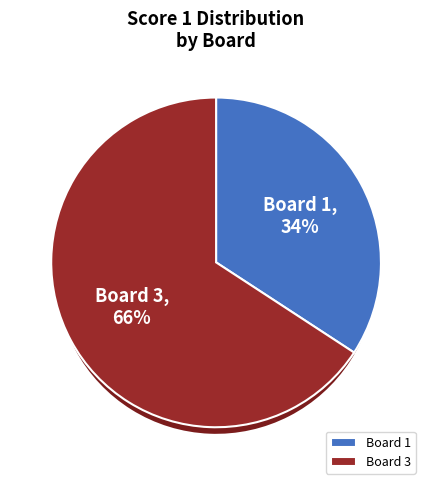

Which category has the biggest portion of the pie?

Board 3